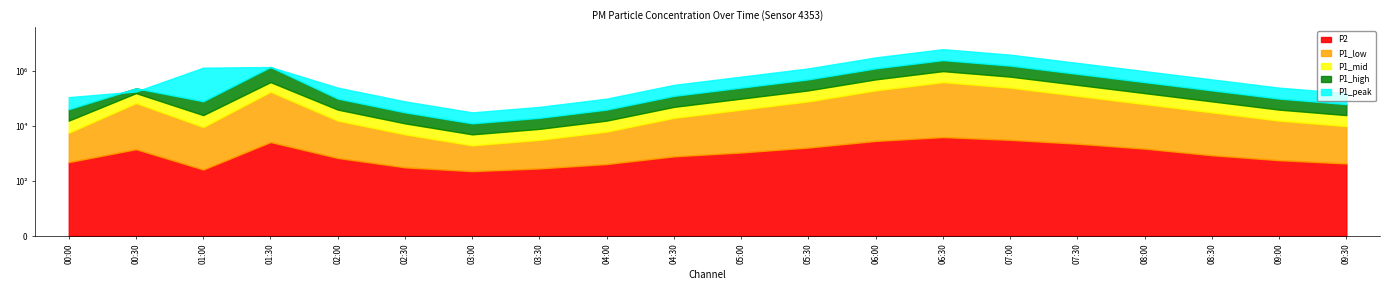

What is the lowest value of the P1_high series?

20.5